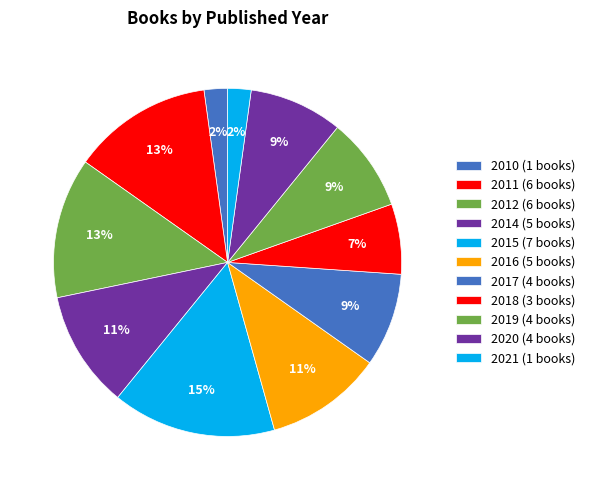

Is there any slice that represents more than half of the pie?

No